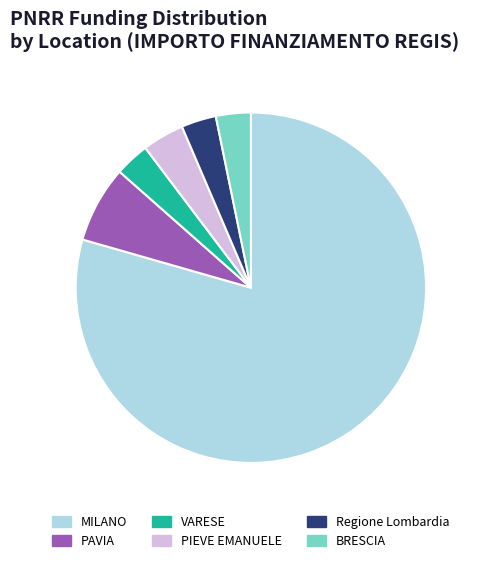

What is the largest slice in the pie chart?

MILANO